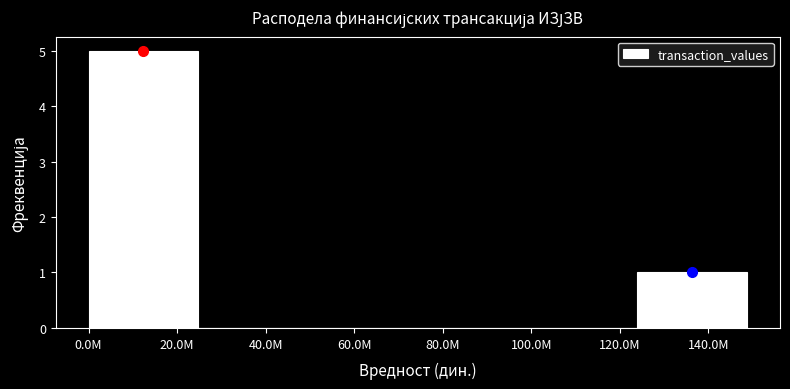

Reading left to right, extract all data points from this chart.

20.0M=5	40.0M=0	60.0M=0	80.0M=0	120.0M=0	140.0M=1